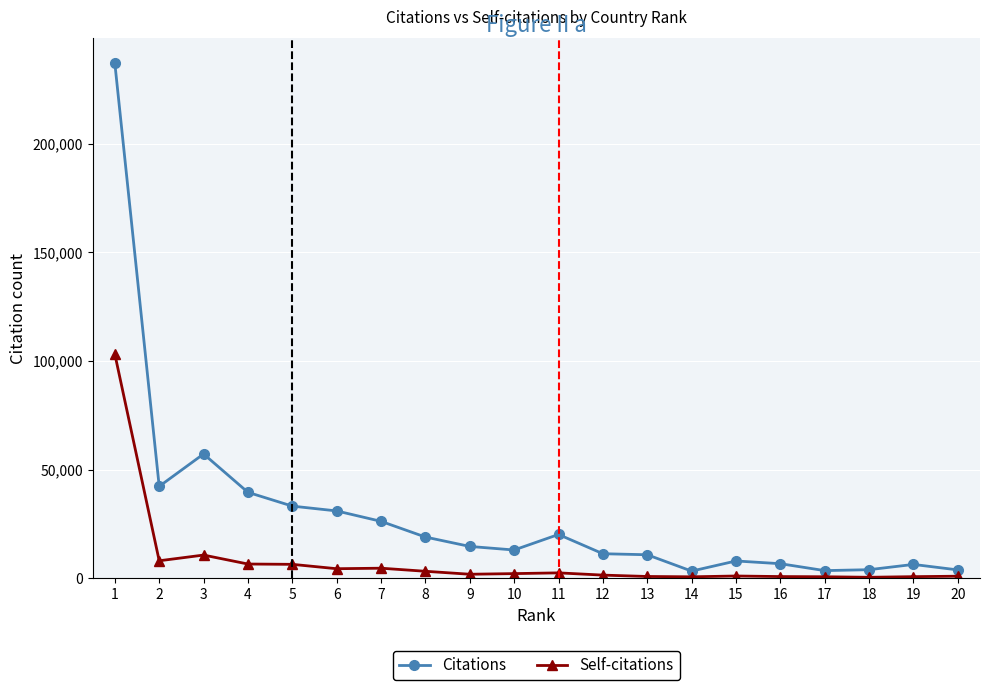

What is the value of the Self-citations point at the 7th from the left?

4626